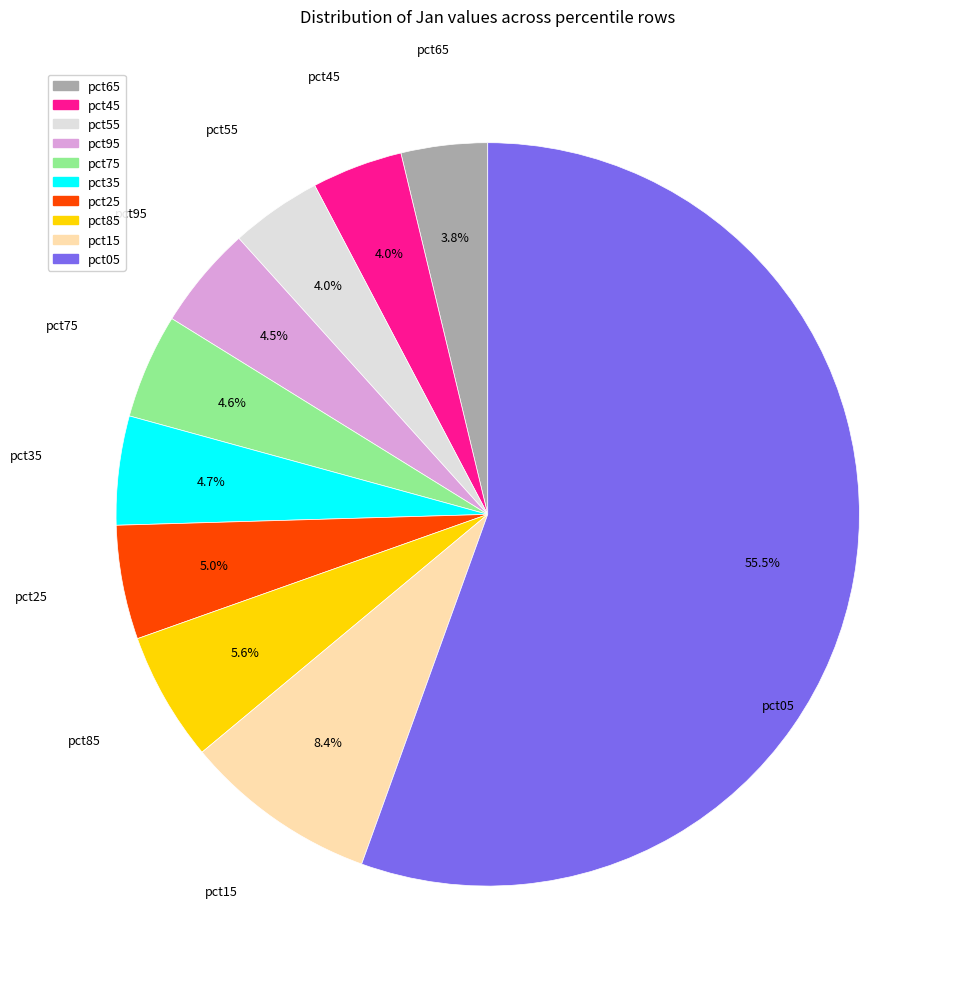

Is there a majority slice in this chart?

Yes